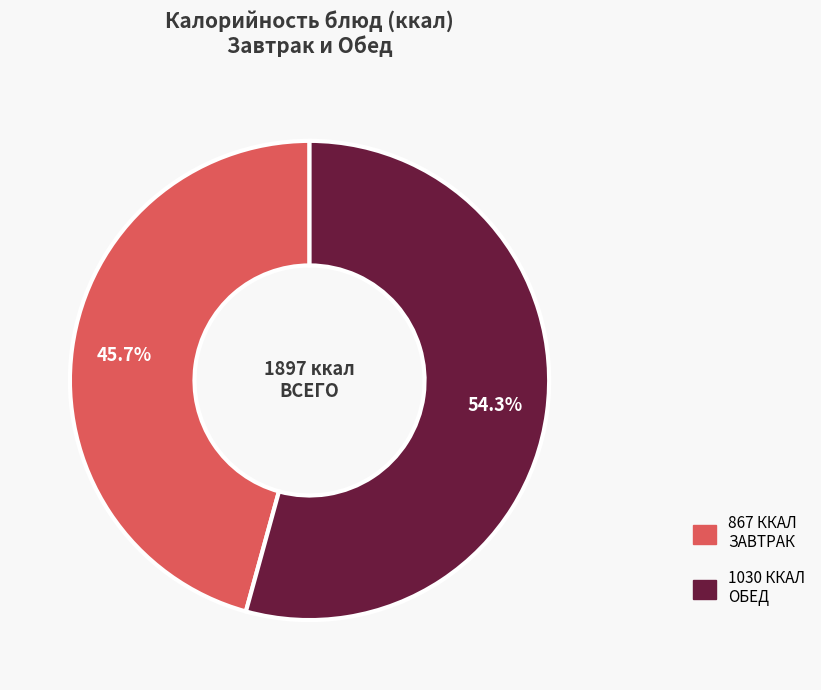

Does any single category account for the majority?

Yes